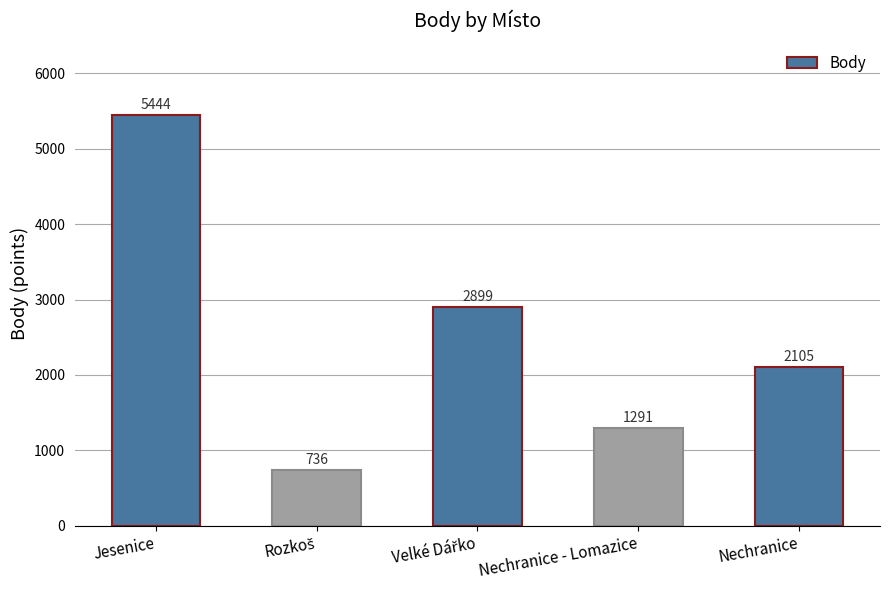

Reading right to left, list all the values displayed in this chart.

2105	1291	2899	736	5444